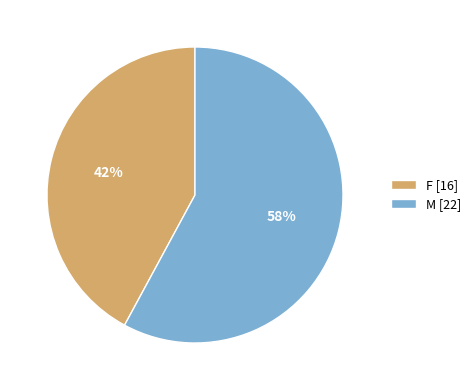

Does F represent more than half of the total?

No